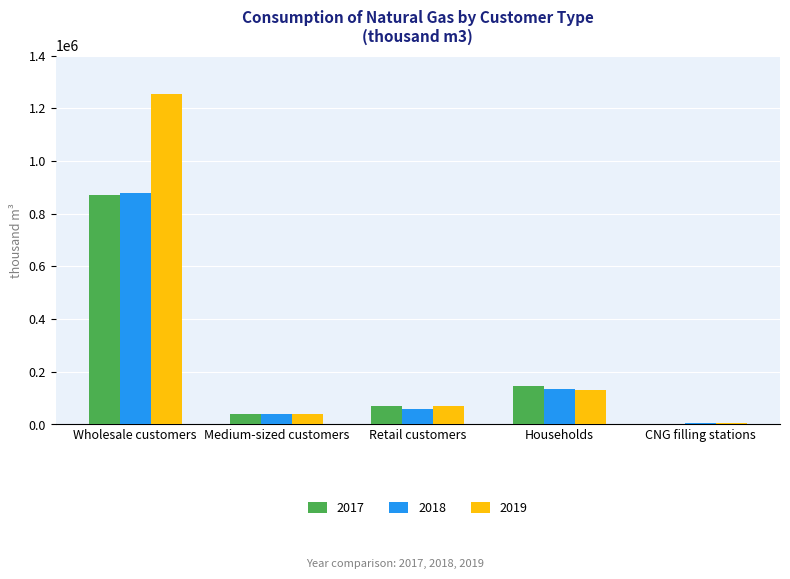

Which category has the highest value across all series?

Wholesale customers